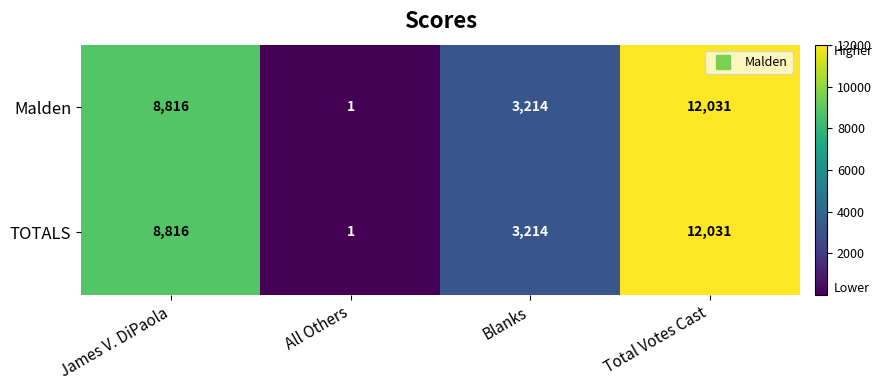

Count the number of data series in this chart.

2